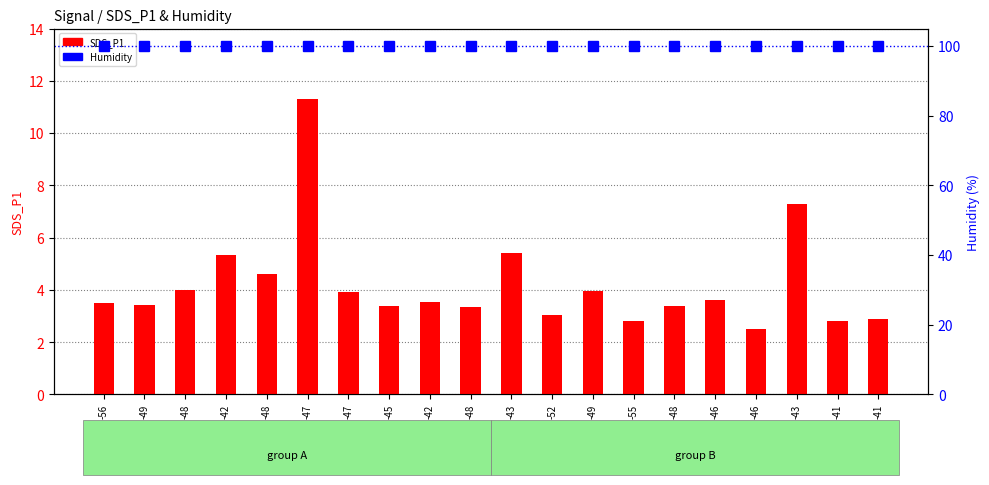

Which category has the highest value in the SDS_P1 series?

-47